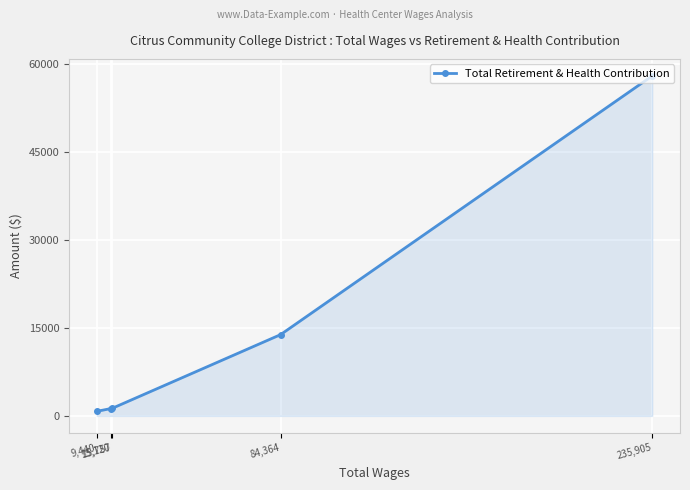

What is the label of the 2nd point from the right?

84,364